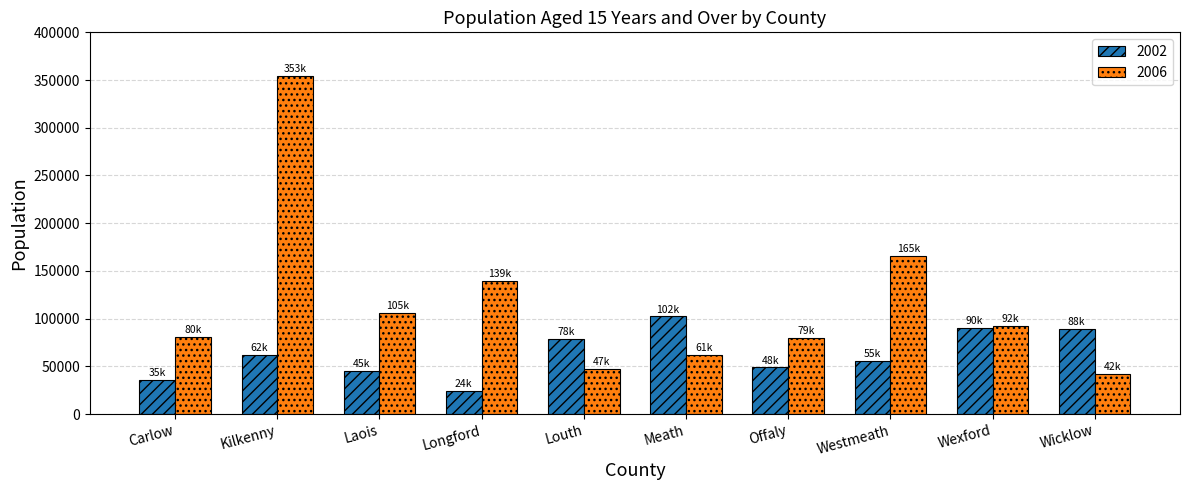

Which series has the largest range (max minus min)?

2006